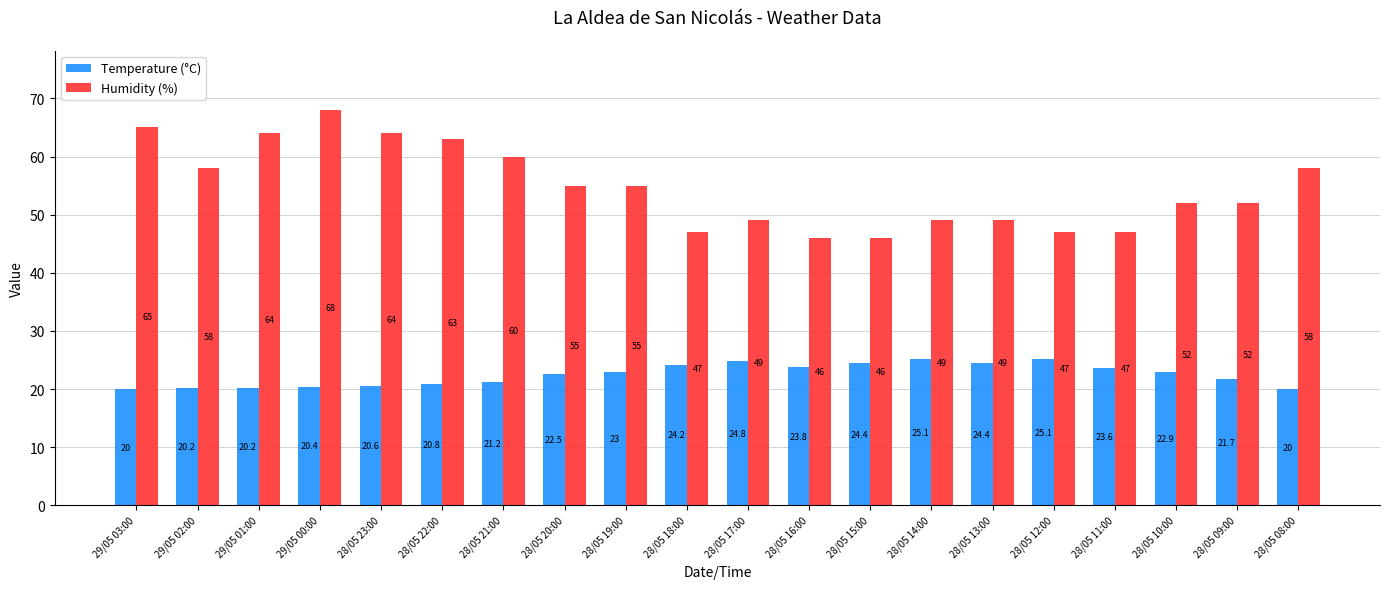

Read the Temperature (°C) value at 28/05 09:00.

21.7